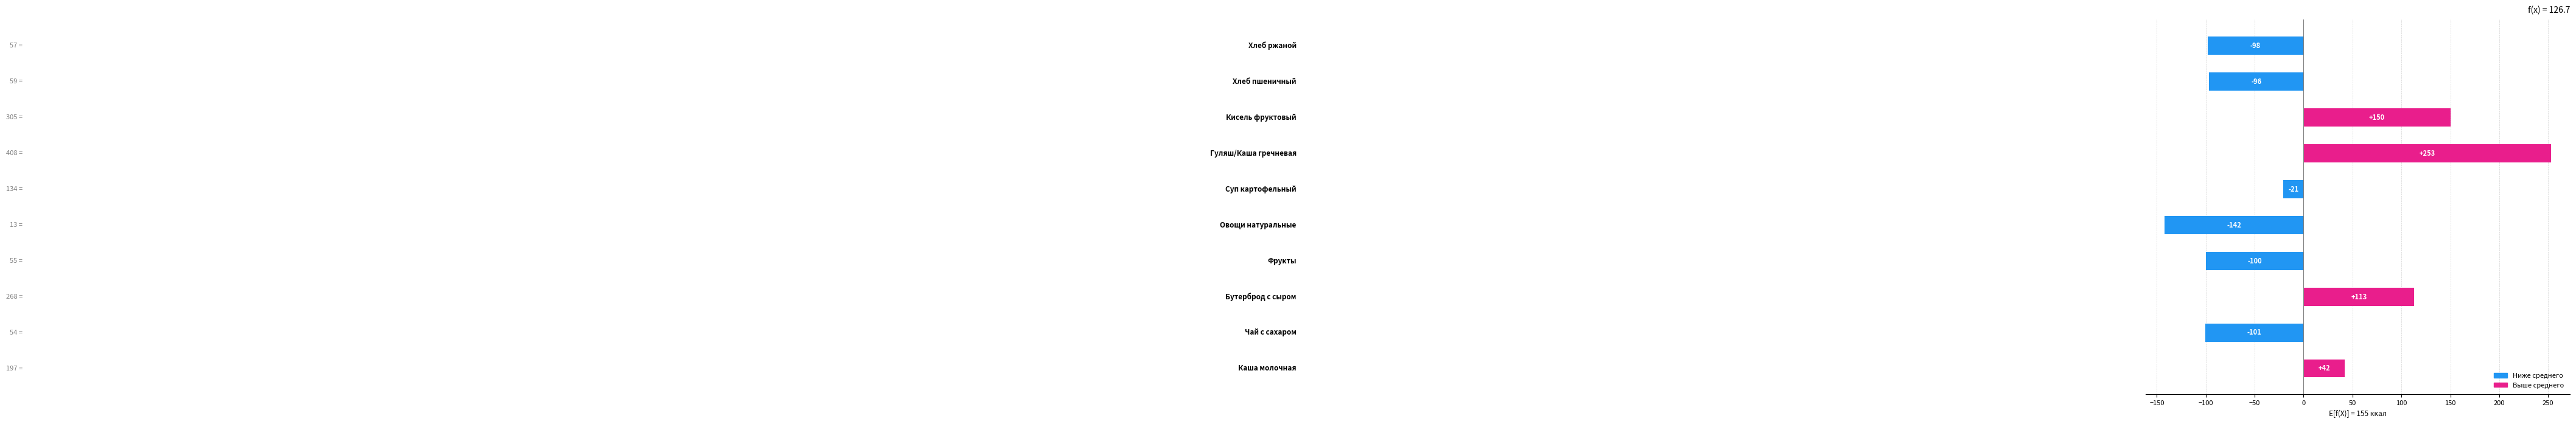

What is the minimum value shown in the chart?

-141.9